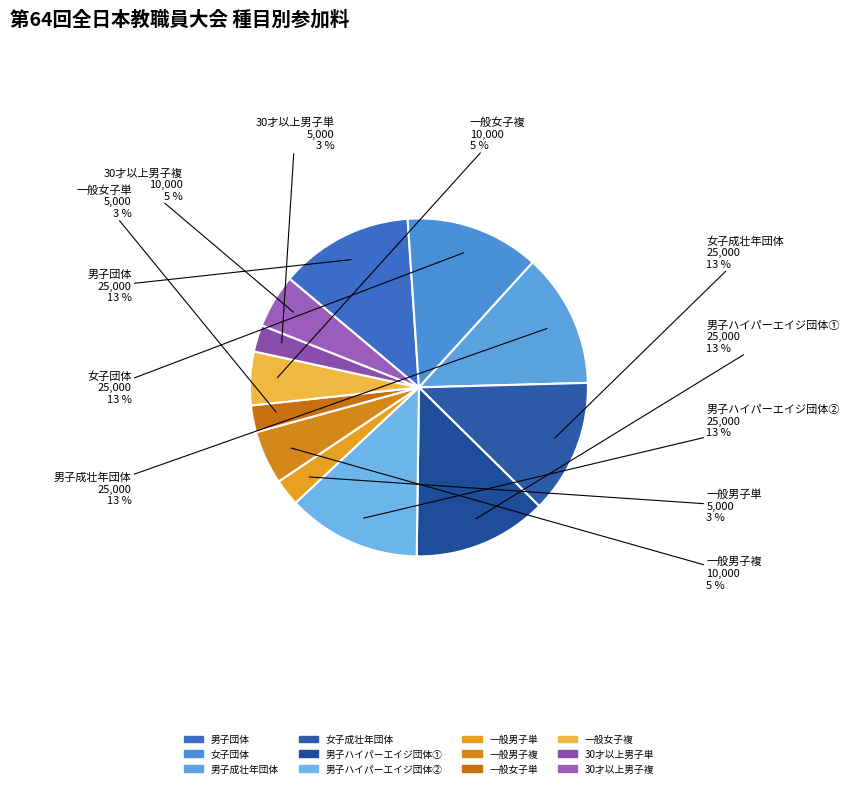

To the nearest percent, what percentage of the pie is 男子ハイパーエイジ団体②?

13%